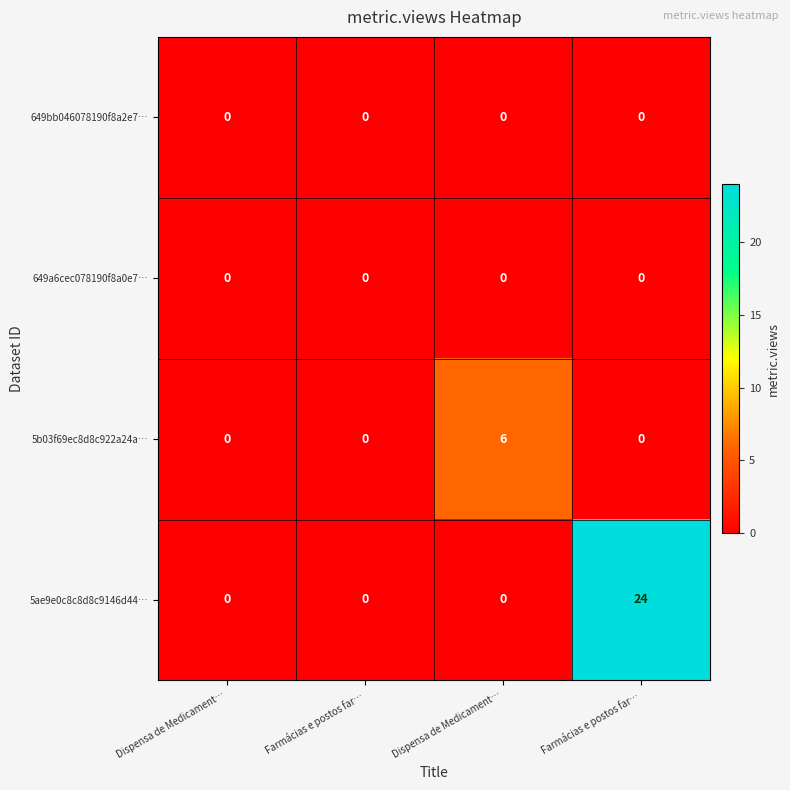

Reading left to right, what are all the values shown in this chart?

649bb046078190f8a2e7…: Dispensa de Medicament…=0	Farmácias e postos far…=0	Dispensa de Medicament…=0	Farmácias e postos far…=0
649a6cec078190f8a0e7…: Dispensa de Medicament…=0	Farmácias e postos far…=0	Dispensa de Medicament…=0	Farmácias e postos far…=0
5b03f69ec8d8c922a24a…: Dispensa de Medicament…=0	Farmácias e postos far…=0	Dispensa de Medicament…=6	Farmácias e postos far…=0
5ae9e0c8c8d8c9146d44…: Dispensa de Medicament…=0	Farmácias e postos far…=0	Dispensa de Medicament…=0	Farmácias e postos far…=24